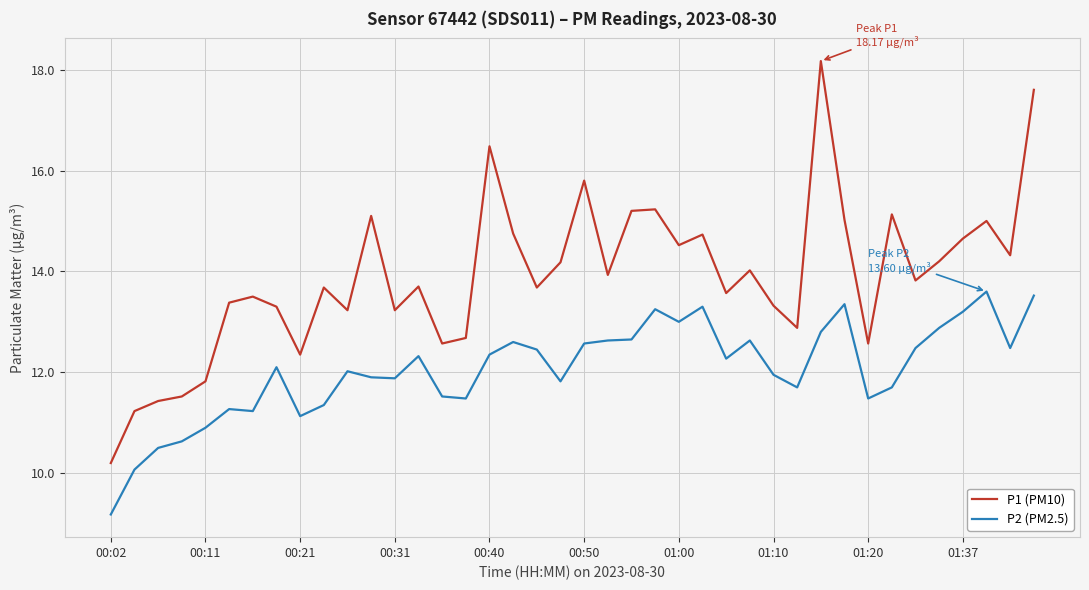

What is the highest value of the P1 (PM10) series?

18.2